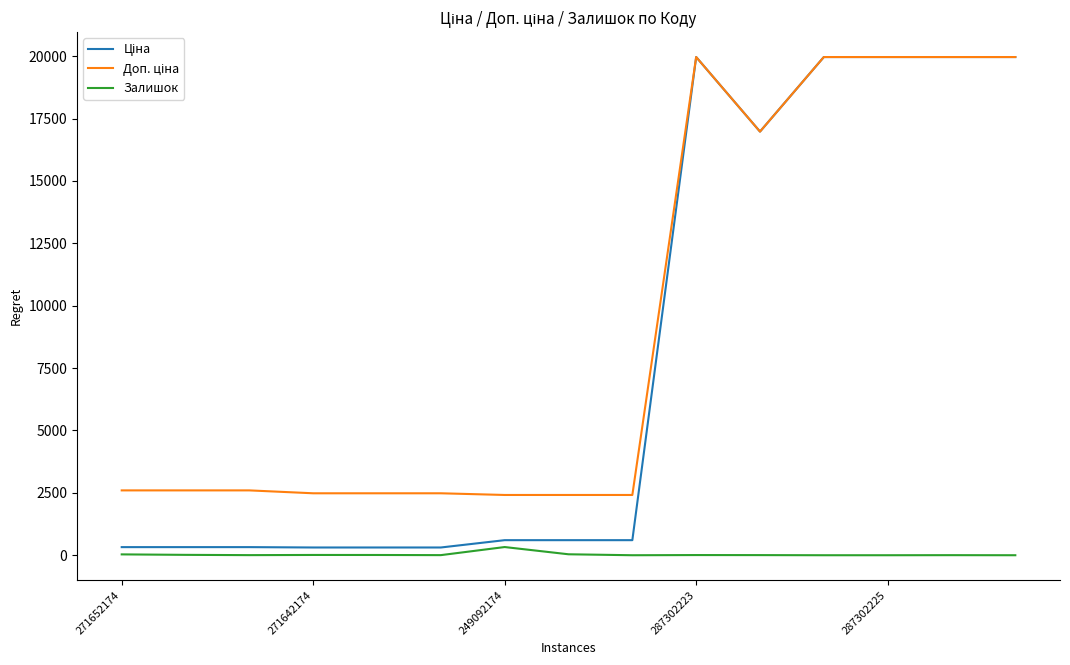

What is the maximum value shown in the chart?

19964.2